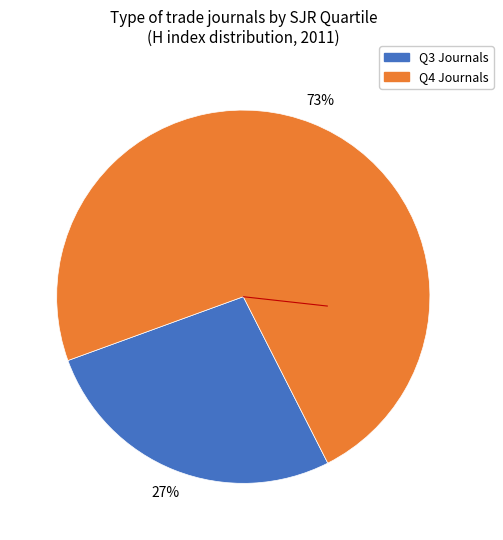

Is there any slice that represents more than half of the pie?

Yes